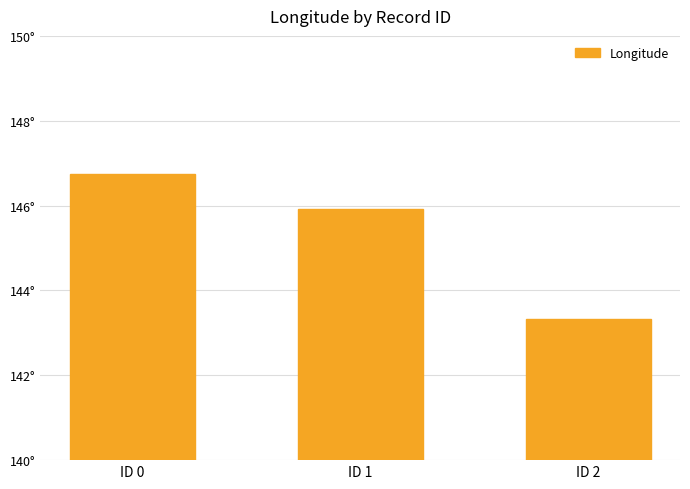

The chart shows a value of 36.5 at ID 1. True or false?

False